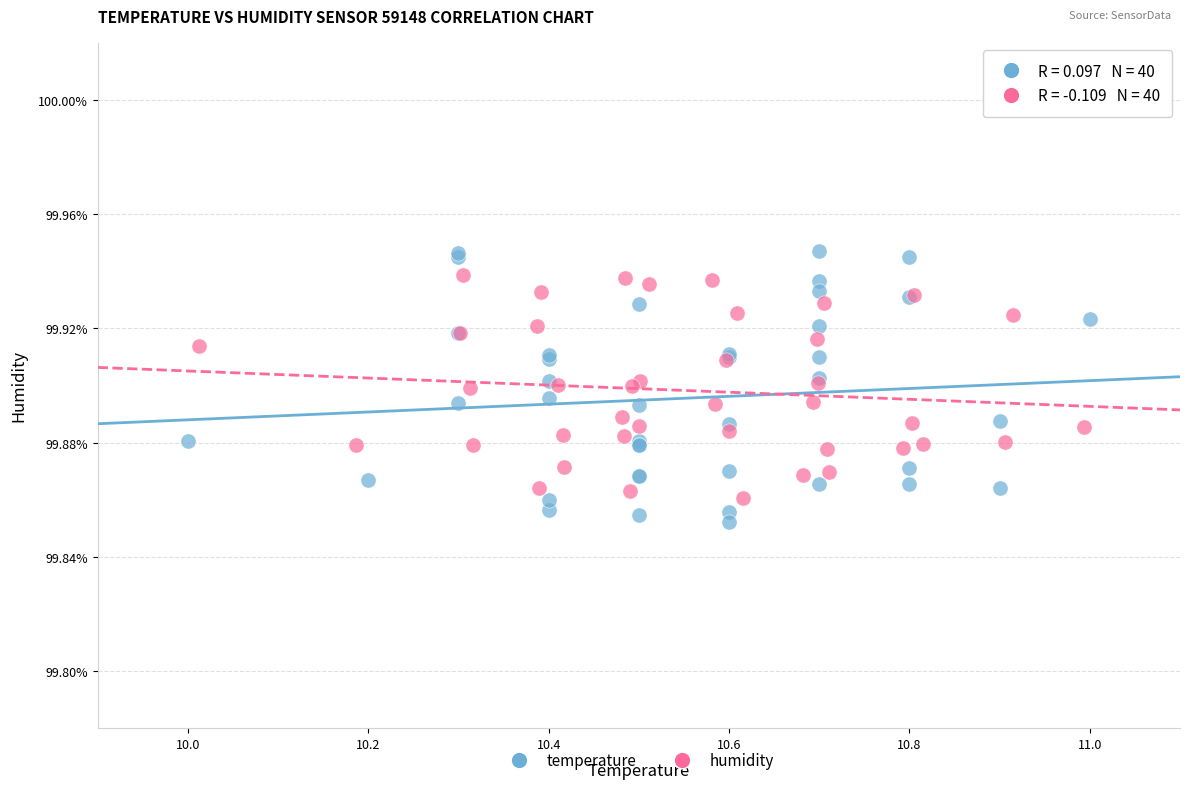

Which series has the largest Y range (max minus min)?

temperature